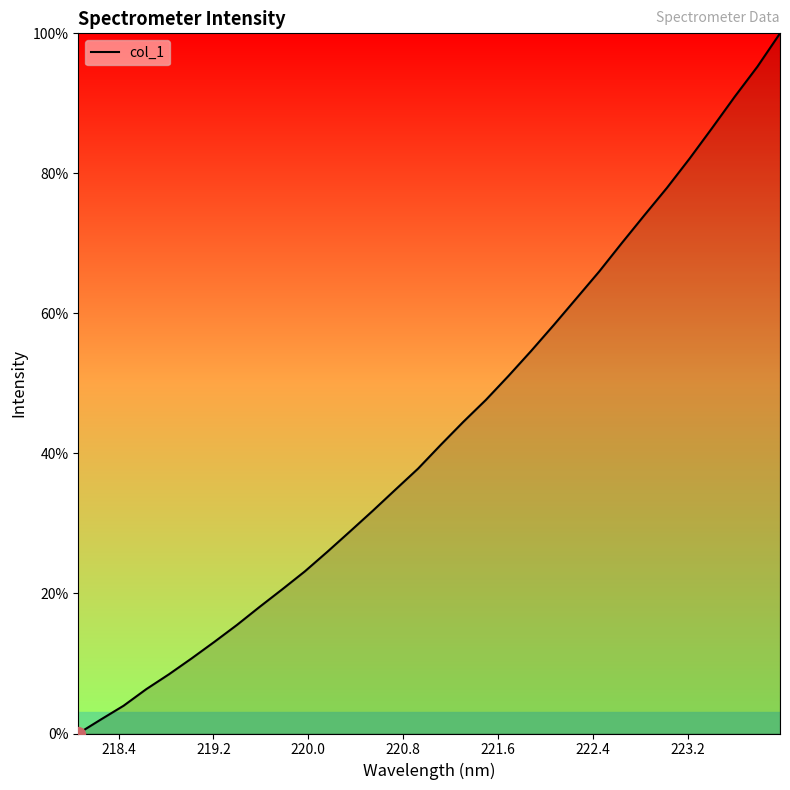

What is the maximum value shown in the chart?

100.0